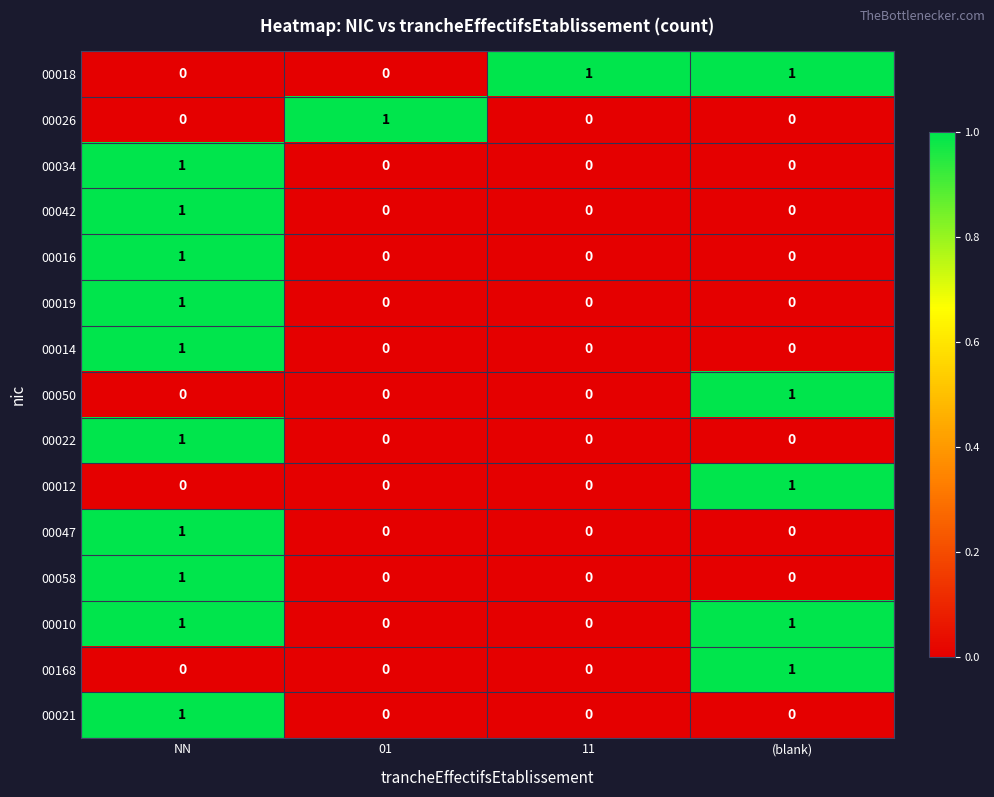

True or false: 00014 has a value of 1 at NN.

True